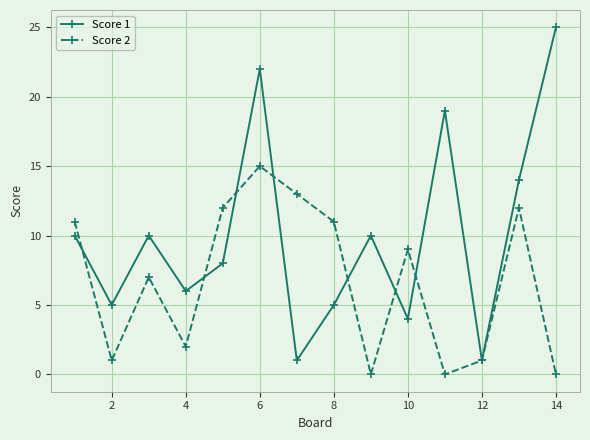

Which series has the largest total across all categories?

Score 1